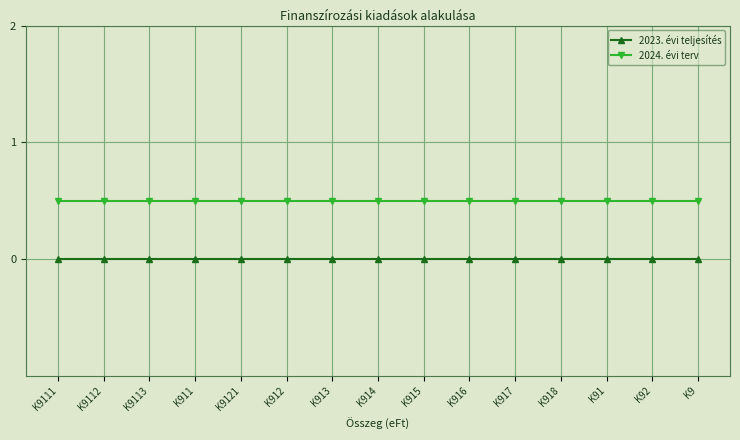

What is the label of the 4th point from the right?

K918